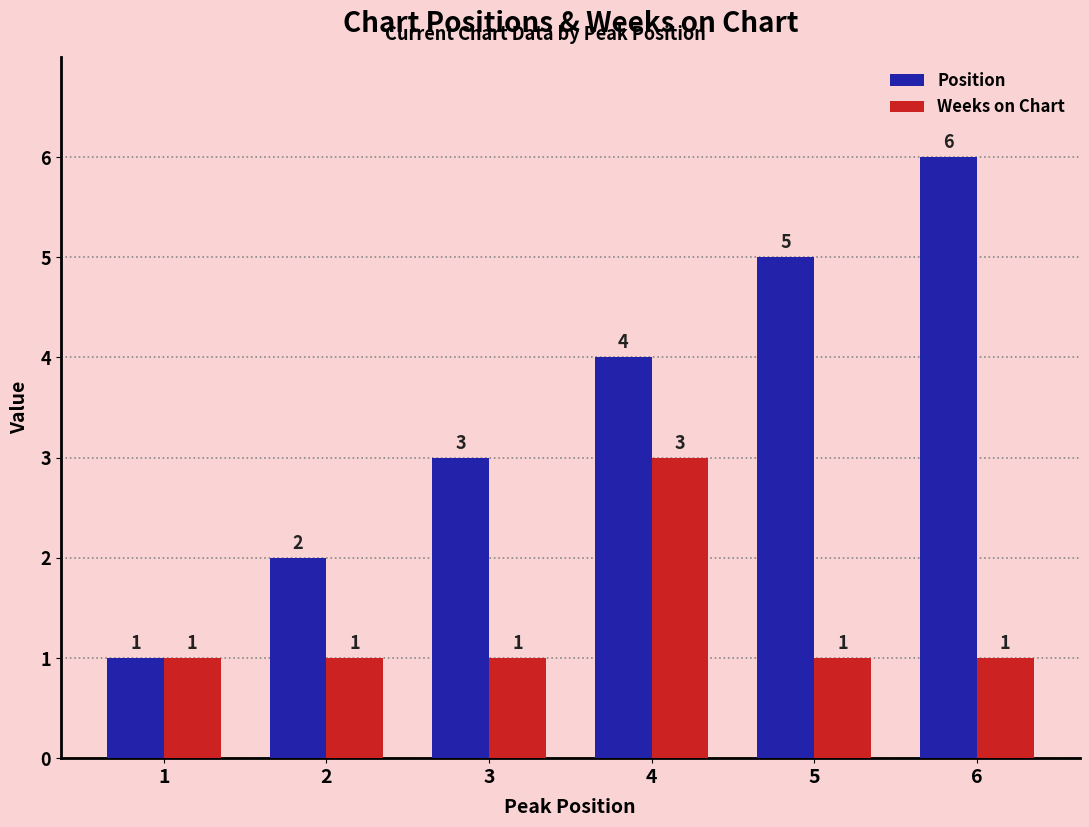

The value of Weeks on Chart at 1 is 2. True or false?

False